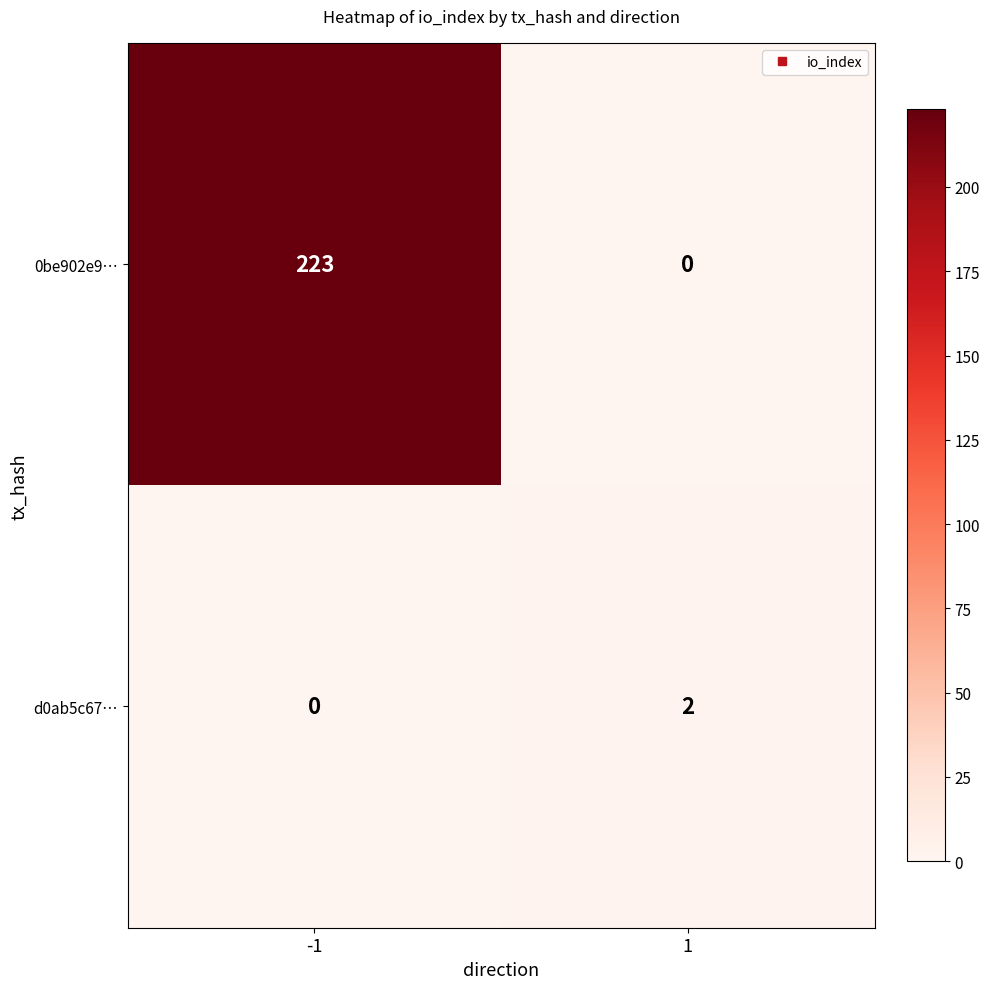

List the series in order of their peak value, lowest first.

d0ab5c67…, 0be902e9…